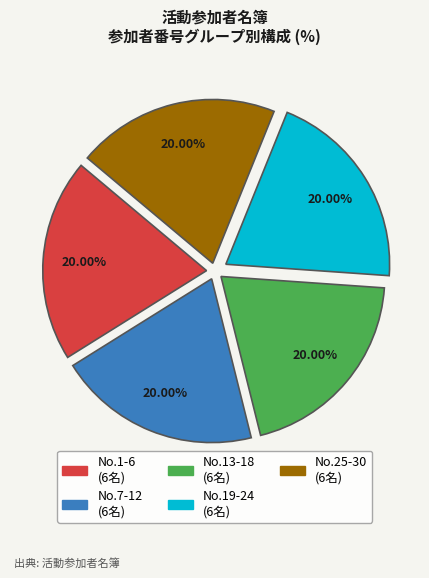

Is there a majority slice in this chart?

No